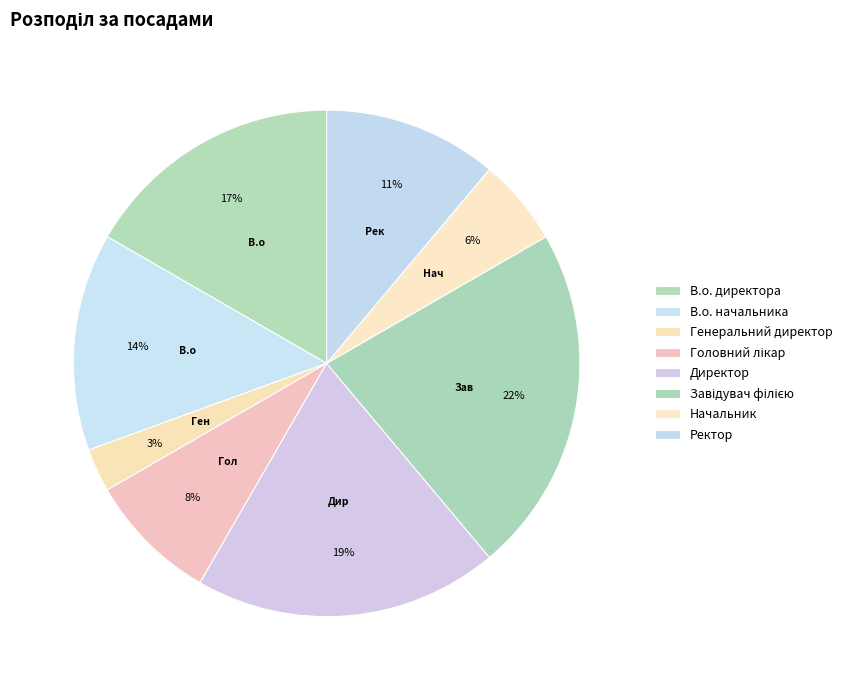

How many segments does this pie chart have?

8